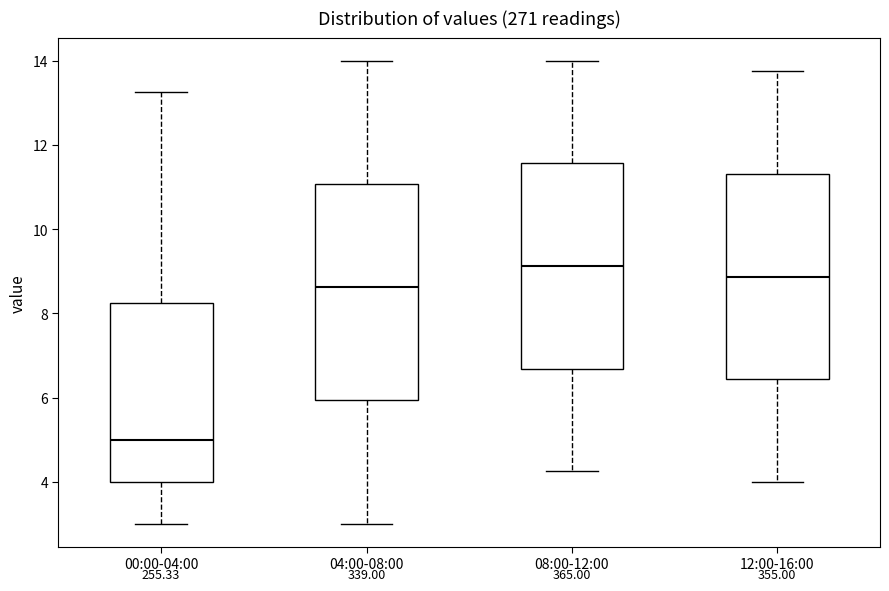

Reading left to right, transcribe this box plot: for each box, give where its median line is, the range the box spans, and where its two whiskers end, as read against the y-axis. The values are not printed on the chart, so give them approximately, as read against the axis.

00:00-04:00: median 5.0, box 4.0 to 8.2, whiskers 3.0 to 13.2
04:00-08:00: median 8.6, box 6.0 to 11.0, whiskers 3.0 to 14.0
08:00-12:00: median 9.2, box 6.6 to 11.6, whiskers 4.2 to 14.0
12:00-16:00: median 8.8, box 6.4 to 11.4, whiskers 4.0 to 13.8